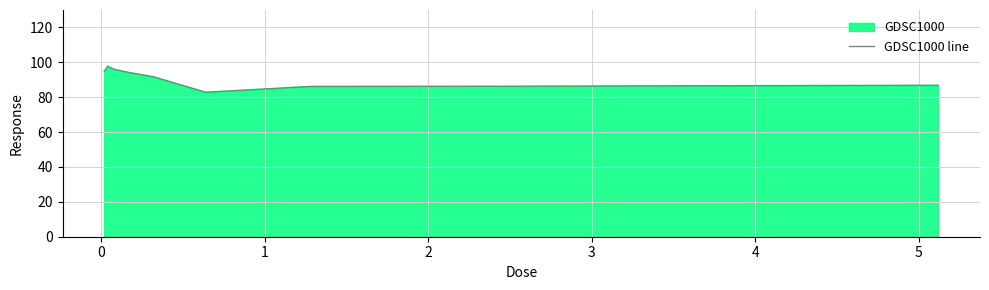

Reading left to right, what are all the values shown in this chart?

94.8	97.8	96.1	94.4	91.8	82.9	86.2	86.3	86.9